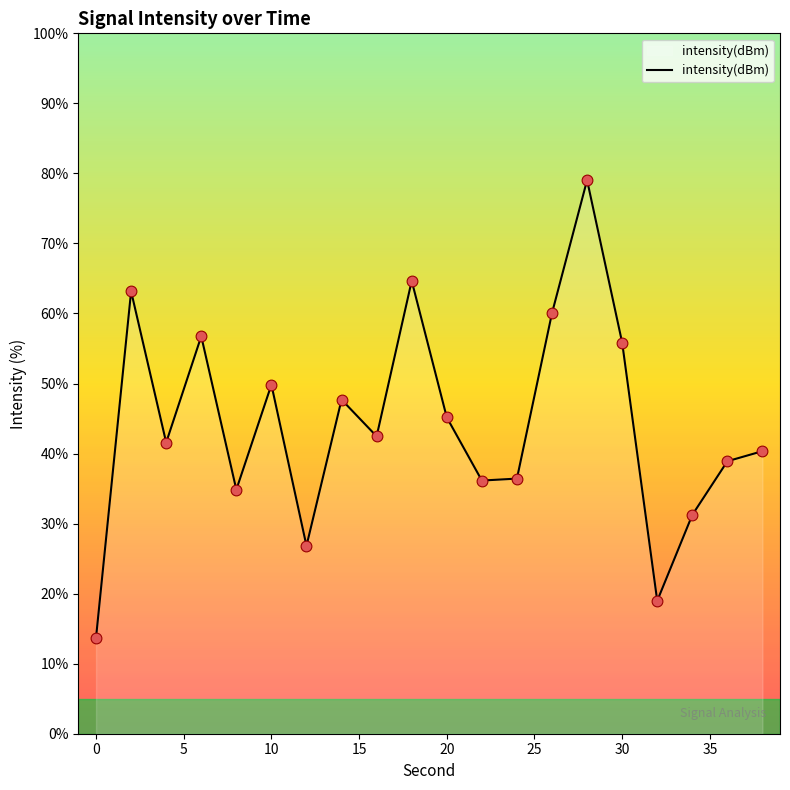

What is the greatest value displayed?

79.0